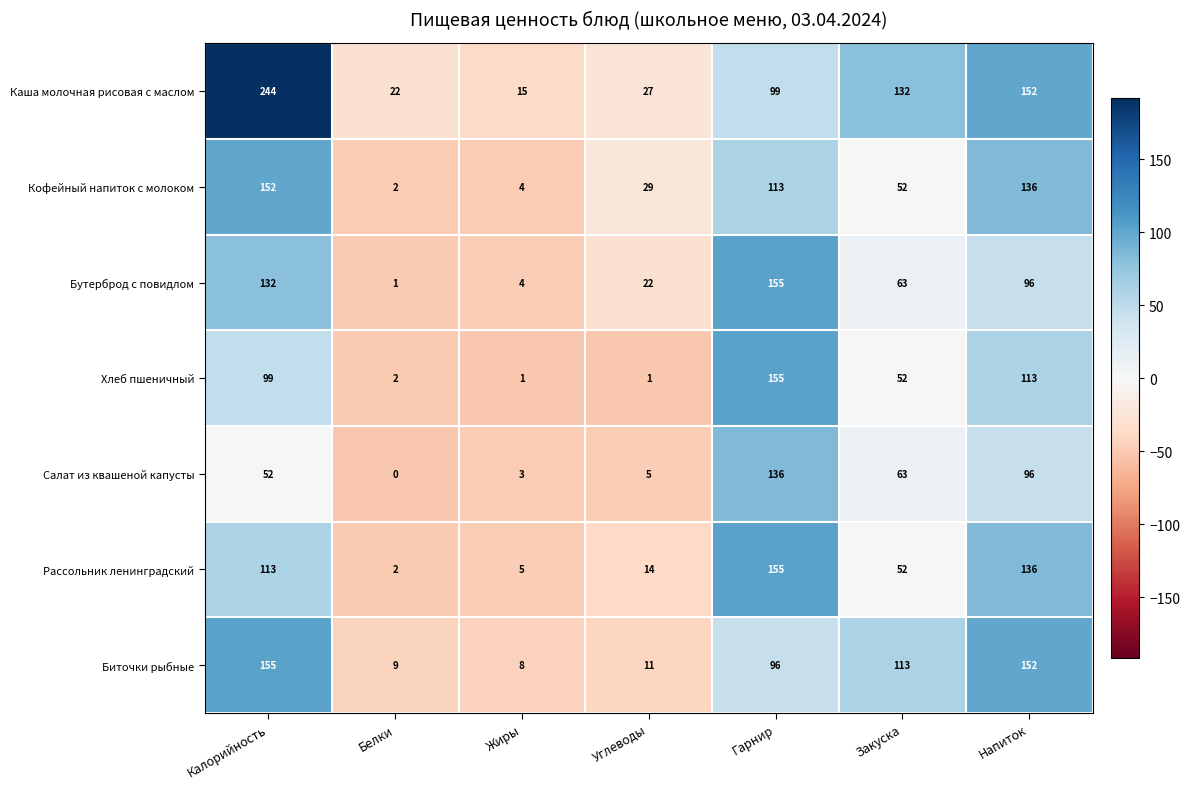

How many distinct data groups are displayed?

7